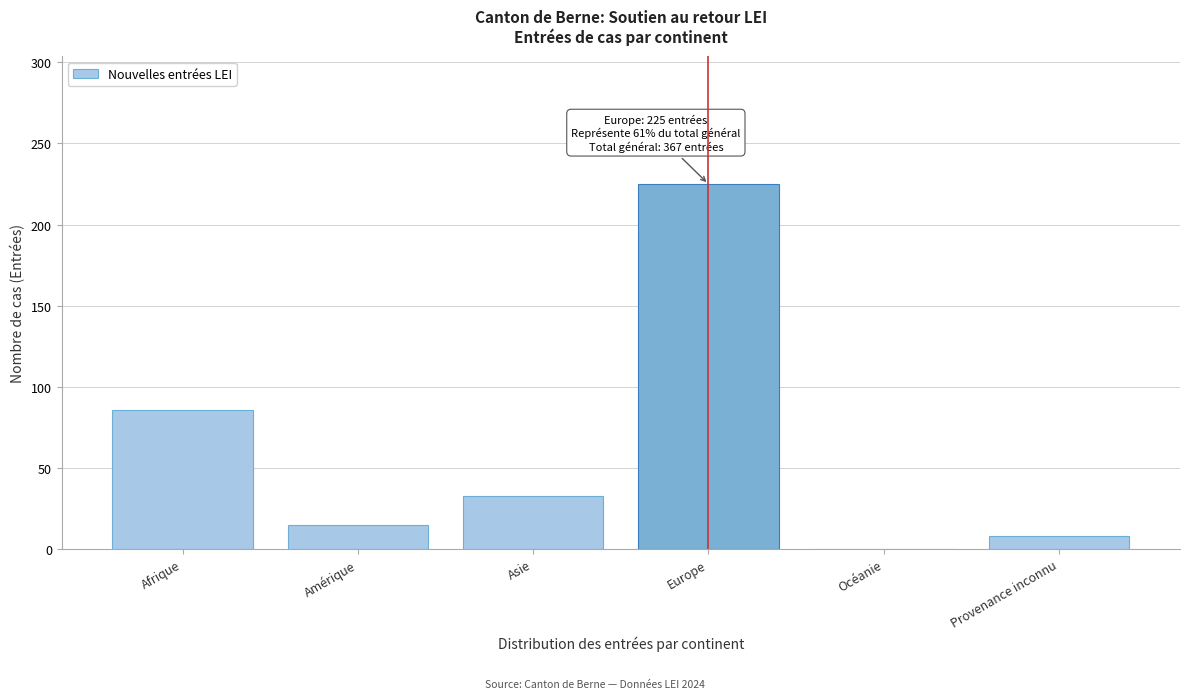

Reading left to right, extract all data points from this chart.

Afrique=86	Amérique=15	Asie=33	Europe=225	Océanie=0	Provenance inconnu=8